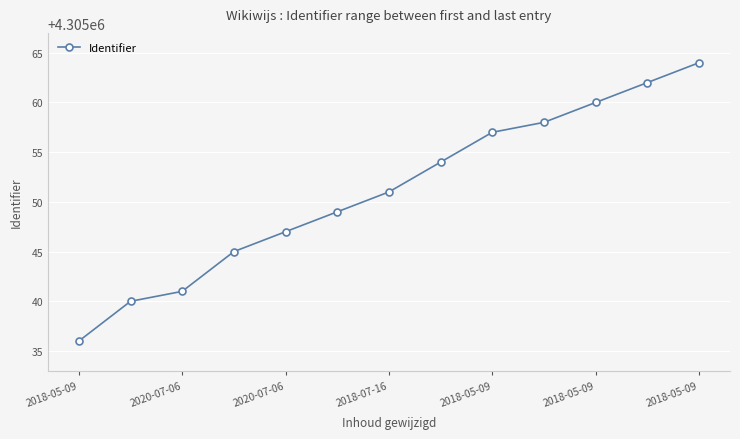

True or false: there are more than 2 points higher than both neighbors.

False